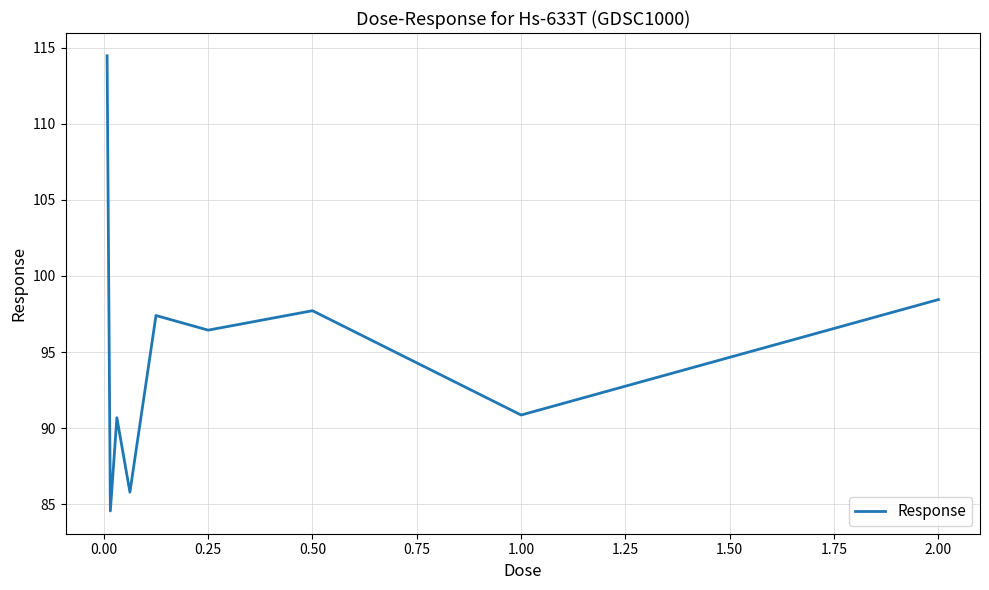

What is the greatest value displayed?

114.5